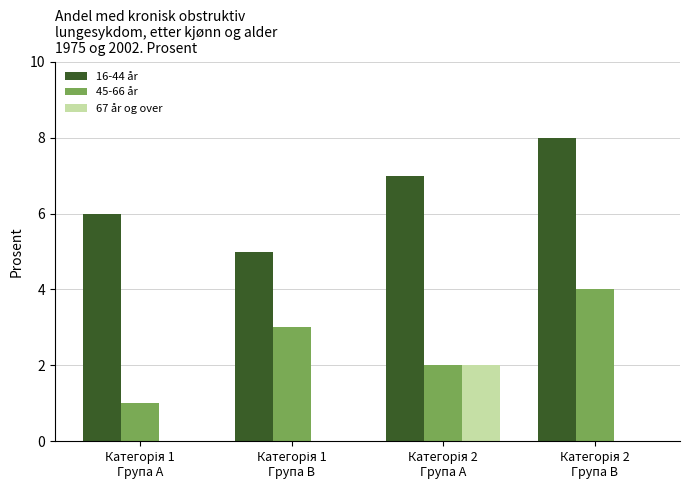

What is the greatest value displayed?

8